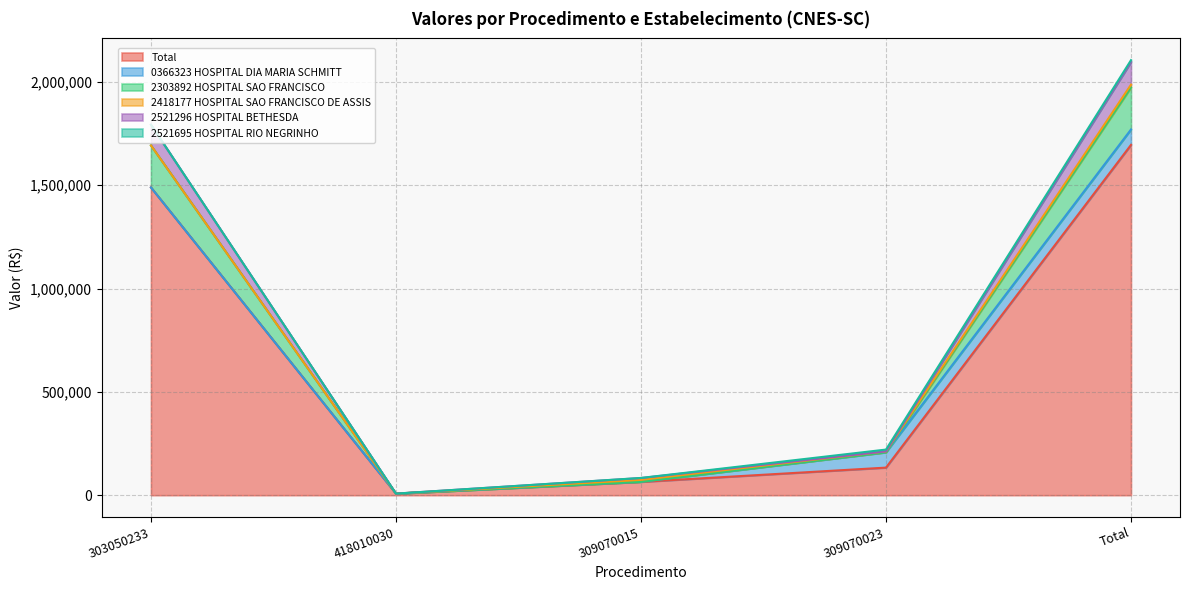

Which has a higher value, 303050233 or 418010030?

303050233